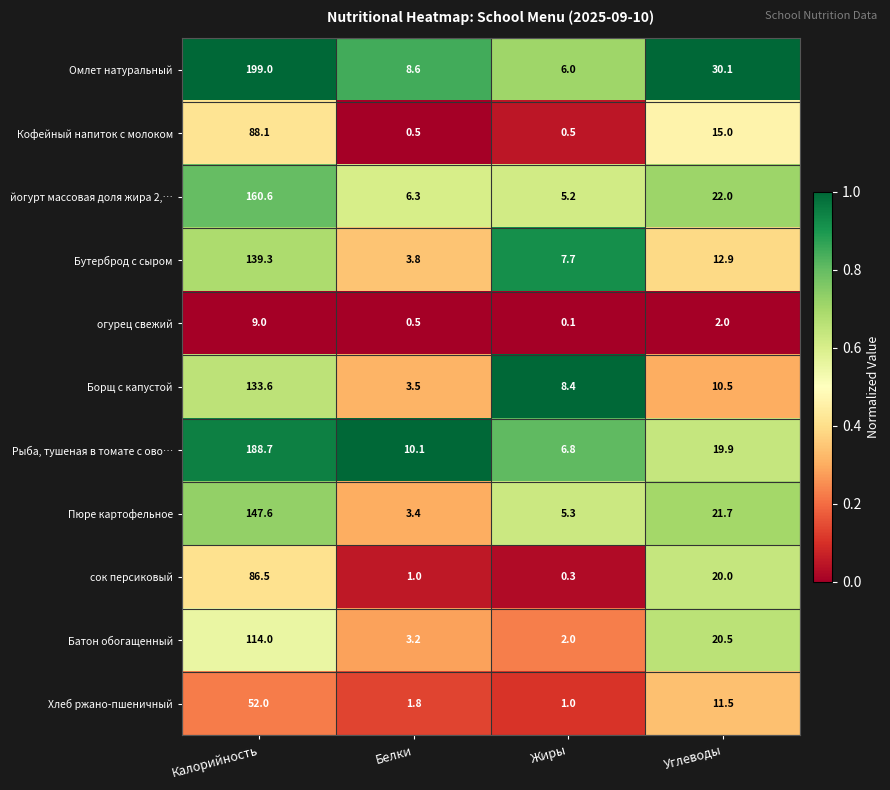

At Жиры, list the series in order from largest to smallest.

Борщ с капустой, Бутерброд с сыром, Рыба, тушеная в томате с ово…, Омлет натуральный, Пюре картофельное, йогурт массовая доля жира 2,…, Батон обогащенный, Хлеб ржано-пшеничный, Кофейный напиток с молоком, сок персиковый, огурец свежий